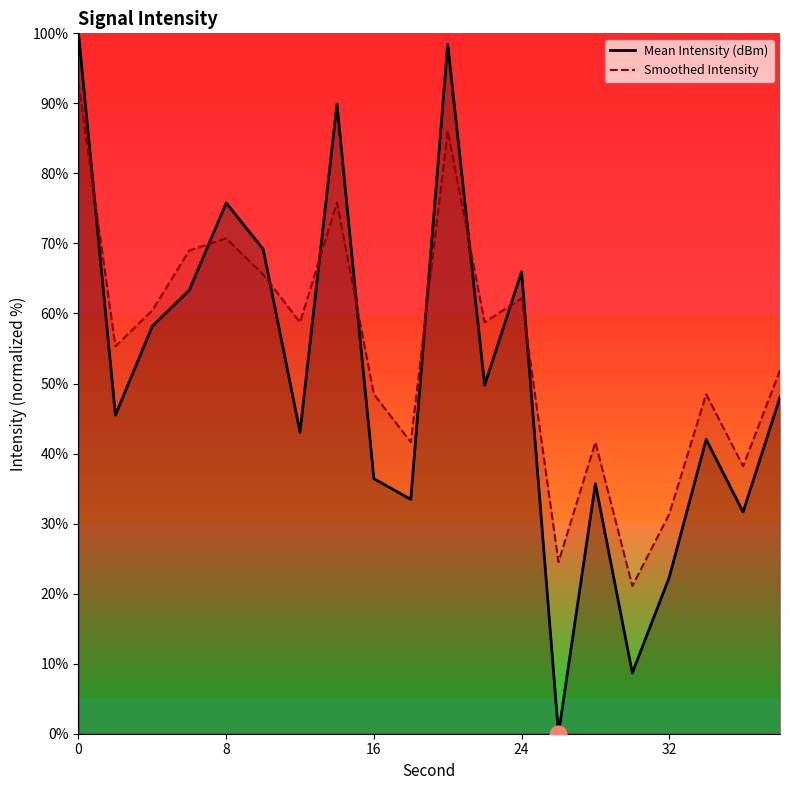

Is it true that Mean Intensity (dBm) equals 65.9 at 24?

True